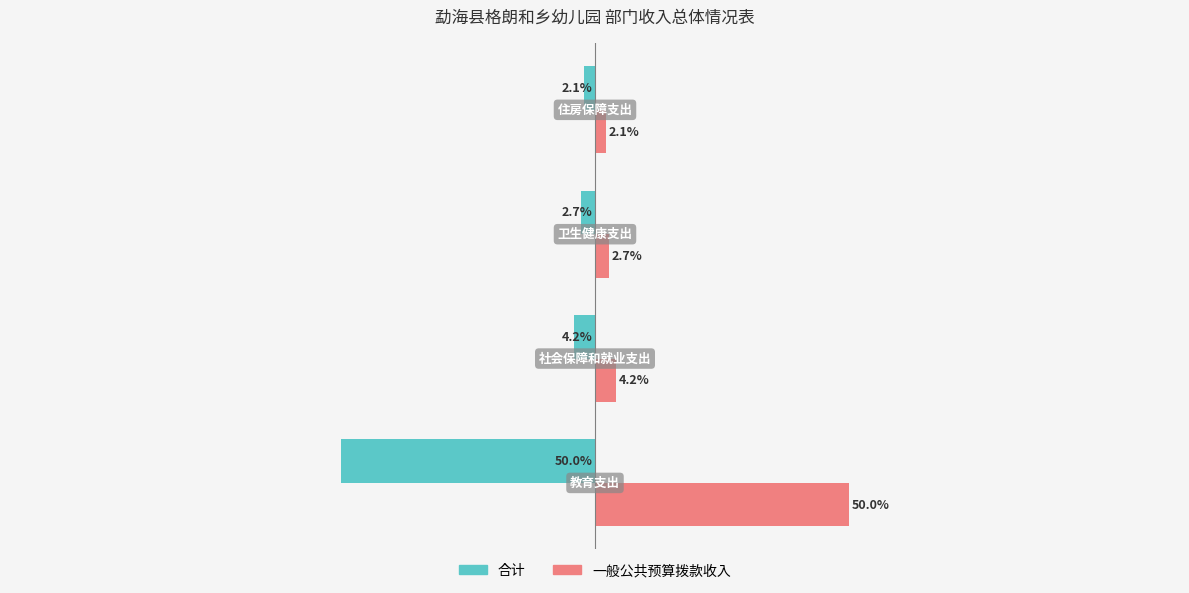

Which series has the largest total across all categories?

一般公共预算拨款收入